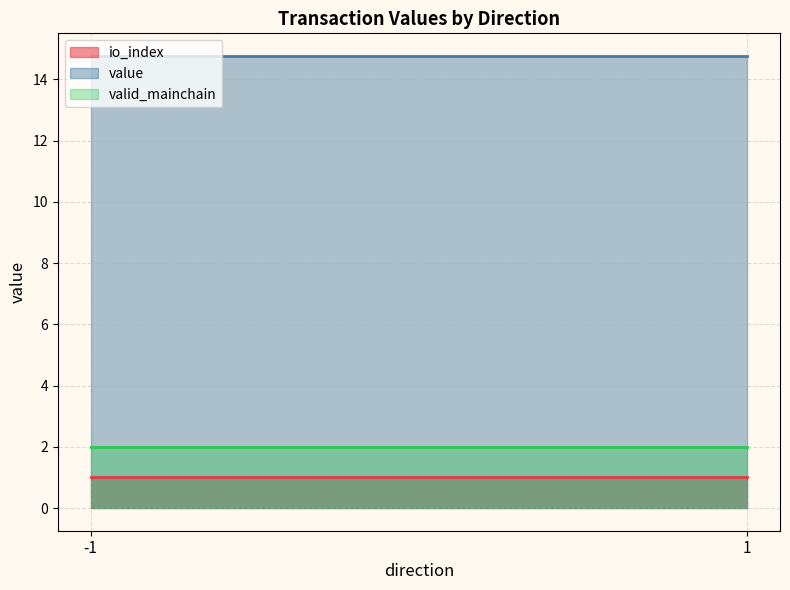

Read the value value at 1.

14.8